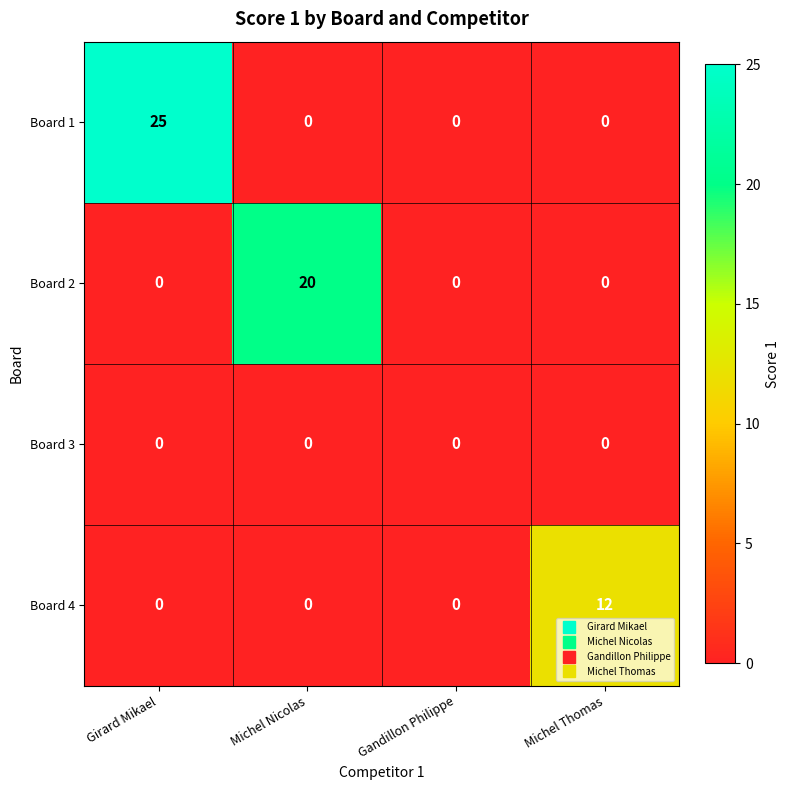

What is the average value of the Board 1 series?

6